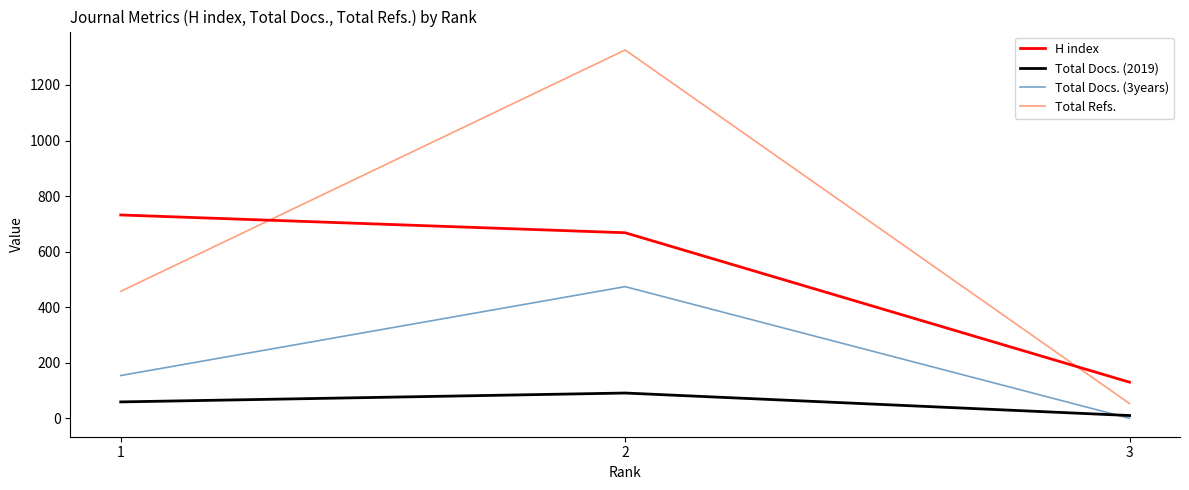

At which category is the sum across all series the highest?

2